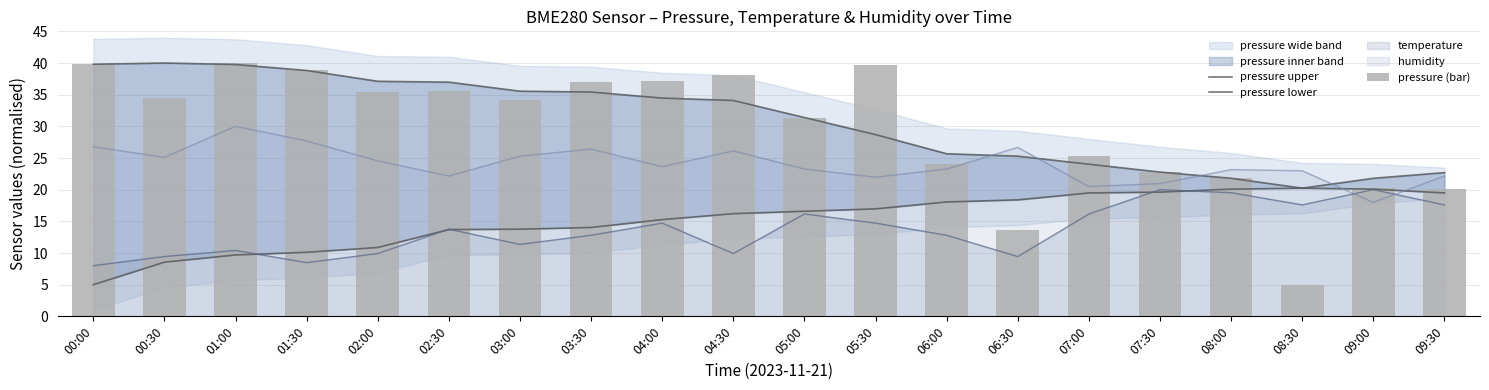

At which category does the chart reach its peak across all series?

00:30